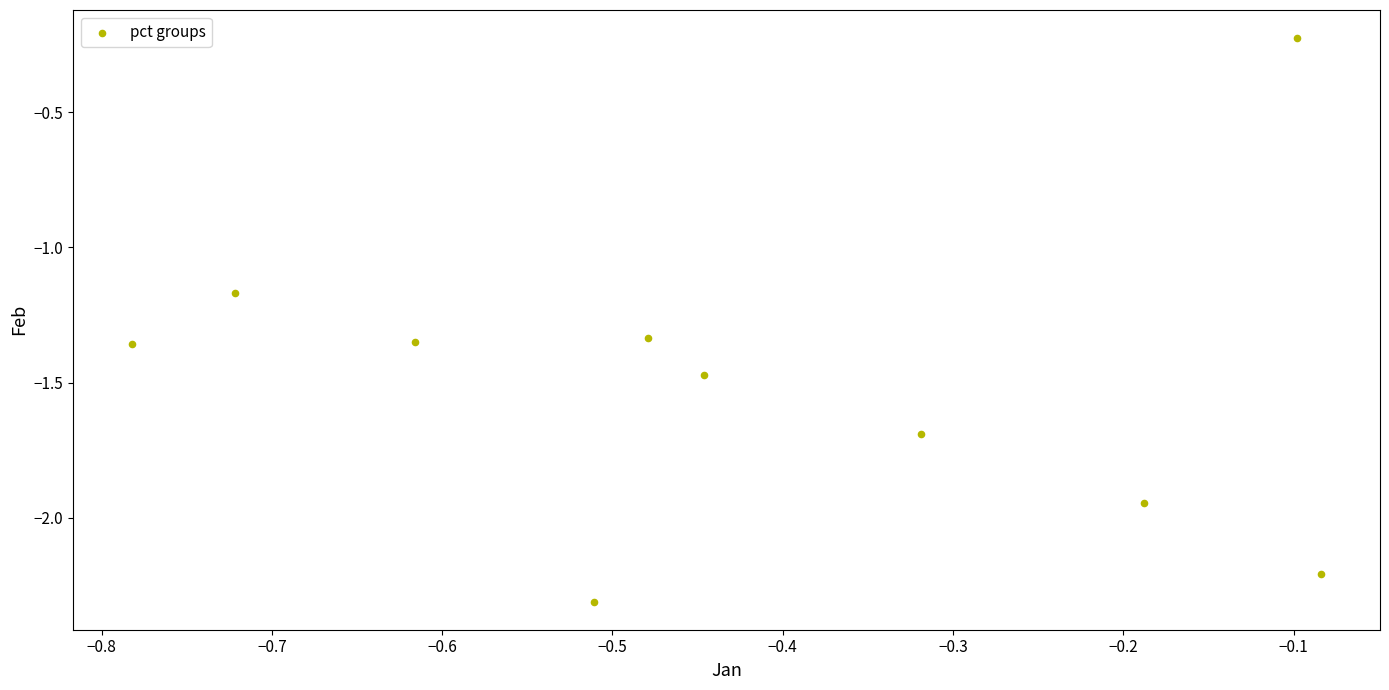

What is the average X value?

-0.4